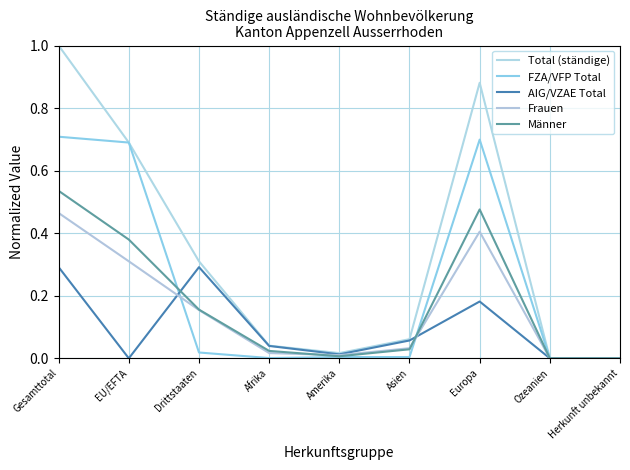

Rank the series by their maximum value, from highest to lowest.

Total (ständige), FZA/VFP Total, Männer, Frauen, AIG/VZAE Total